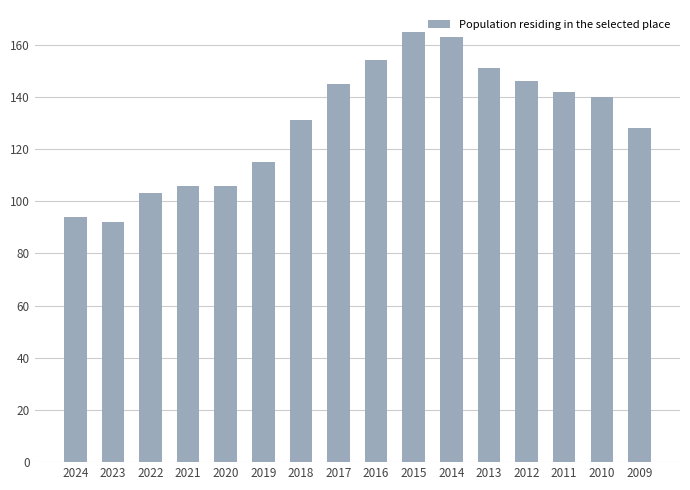

What is the average value?

130